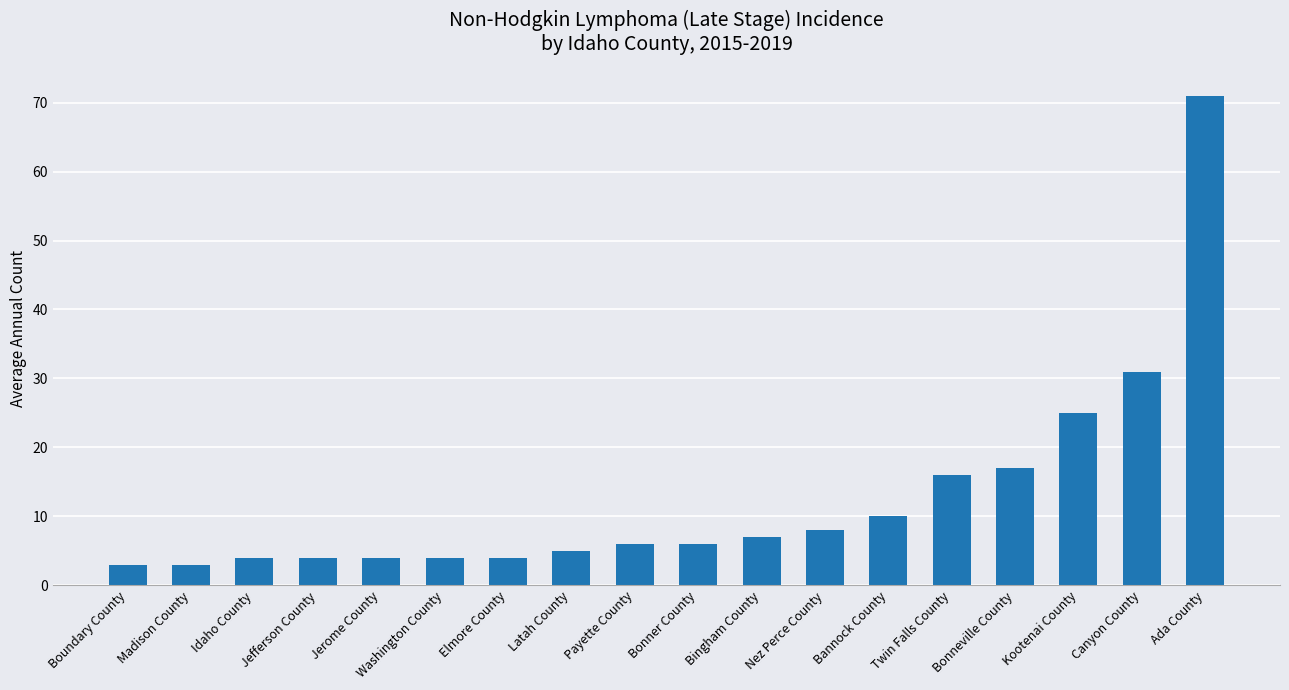

What is the smallest value displayed?

3